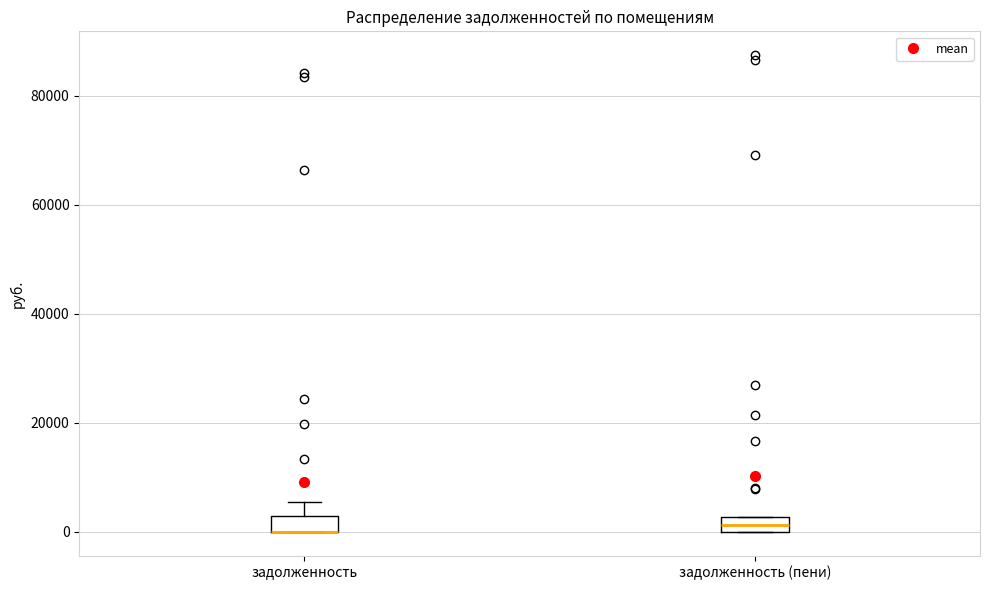

Where is the lower edge of the box for задолженность on the y-axis? The values are not printed on the chart, so give them approximately, as read against the axis.

0